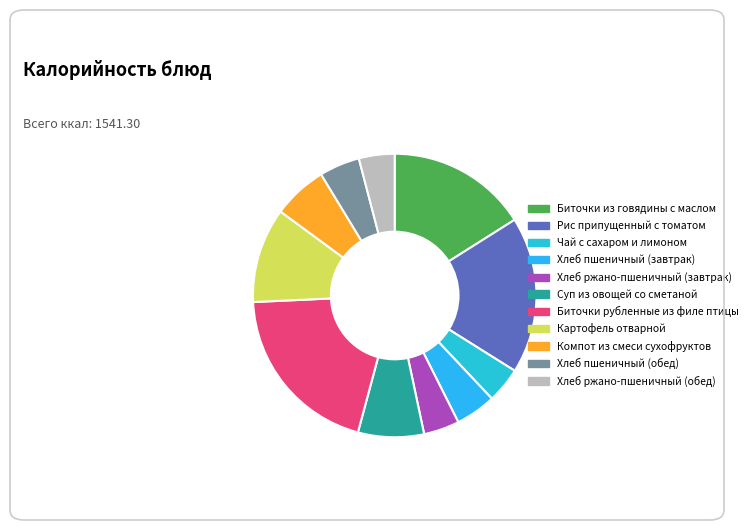

Do Чай с сахаром и лимоном and Хлеб ржано-пшеничный (обед) together represent more than half of the pie?

No